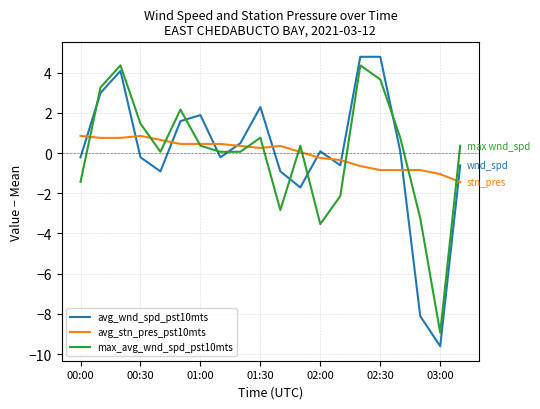

Reading left to right, transcribe all the data shown in this chart.

avg_wnd_spd_pst10mts: -0.2	3.0	4.1	-0.2	-0.9	1.6	1.9	-0.2	0.5	2.3	-0.9	-1.7	0.1	-0.6	4.8	4.8	0.1	-8.1	-9.6	-0.6
avg_stn_pres_pst10mts: 0.9	0.8	0.8	0.9	0.7	0.5	0.5	0.5	0.4	0.3	0.4	0.1	-0.2	-0.3	-0.6	-0.8	-0.8	-0.8	-1.0	-1.4
max_avg_wnd_spd_pst10mts: -1.4	3.3	4.4	1.5	0.1	2.2	0.4	0.1	0.1	0.8	-2.8	0.4	-3.5	-2.1	4.4	3.7	0.8	-3.2	-8.9	0.4